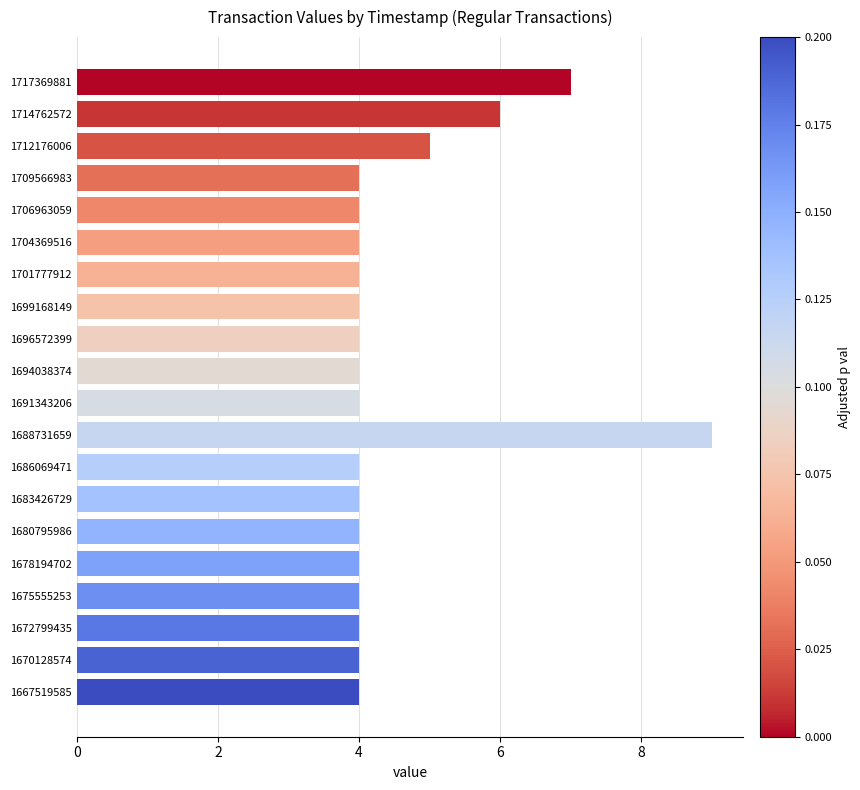

What is the smallest value displayed?

4